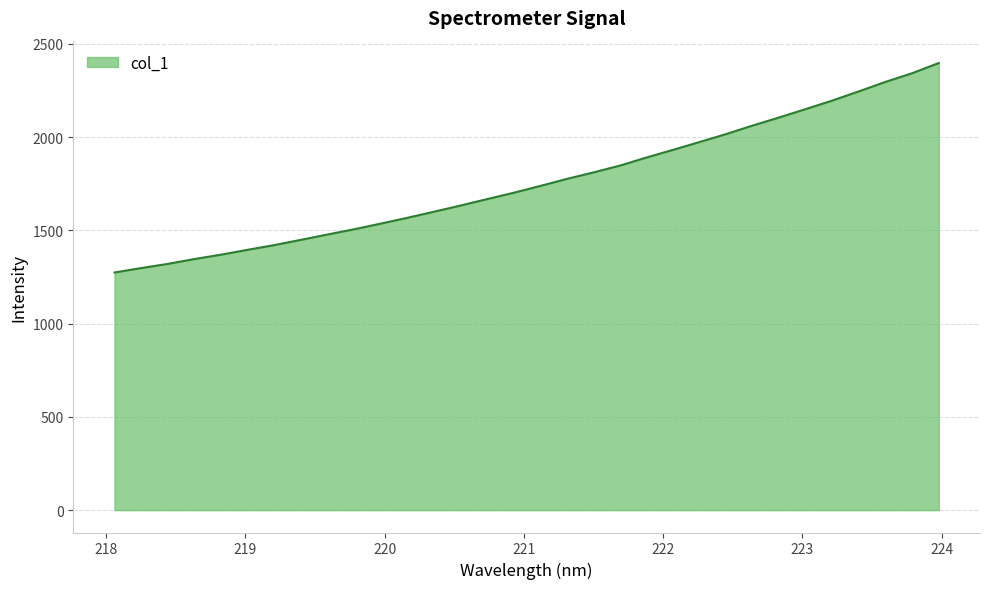

What is the difference between the second highest and second lowest values?

1045.0